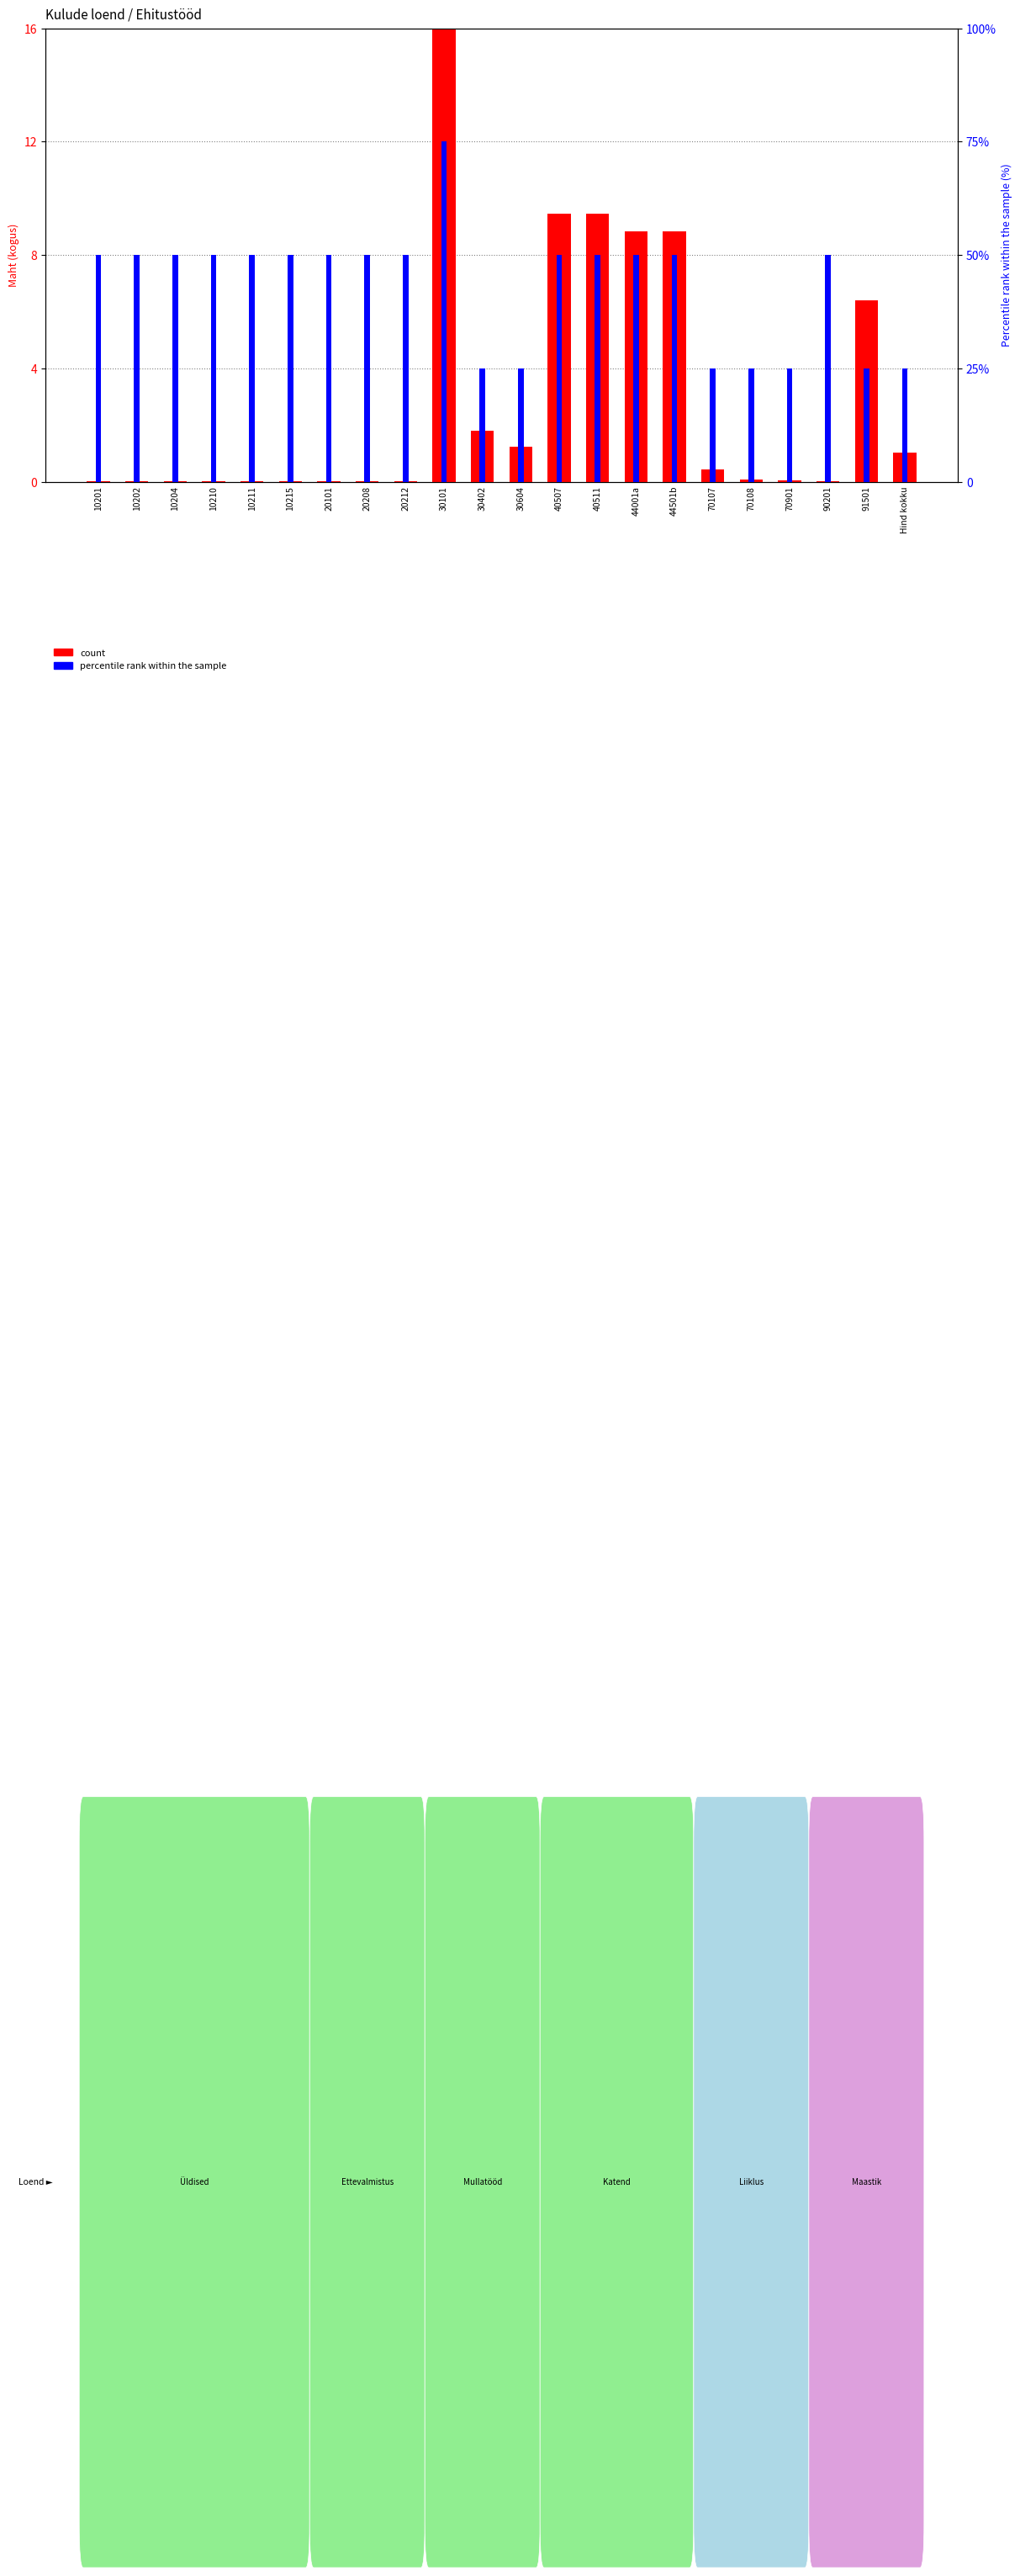

The percentile rank within the sample series shows 13.0 at 40511. True or false?

False